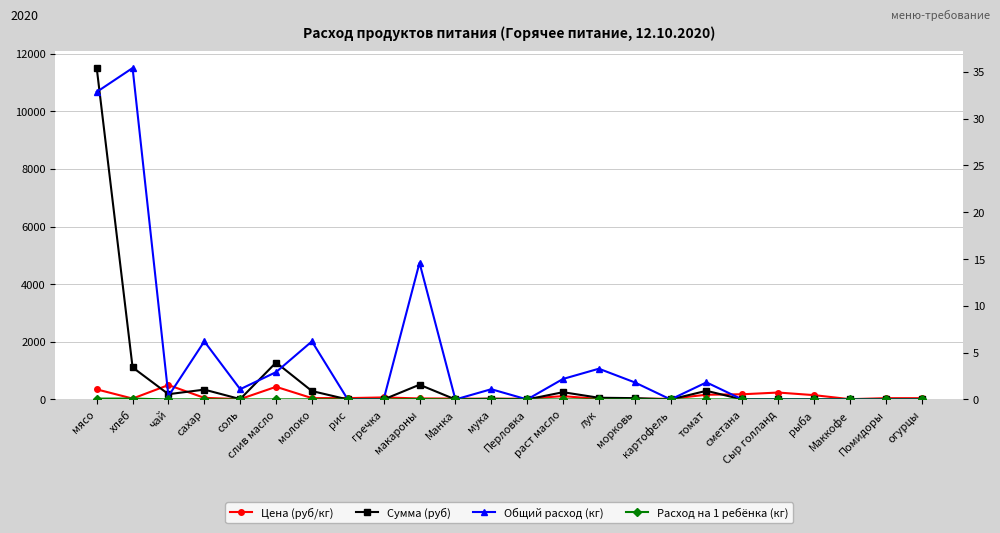

How many interior local valleys does the Сумма (руб) series have?

5